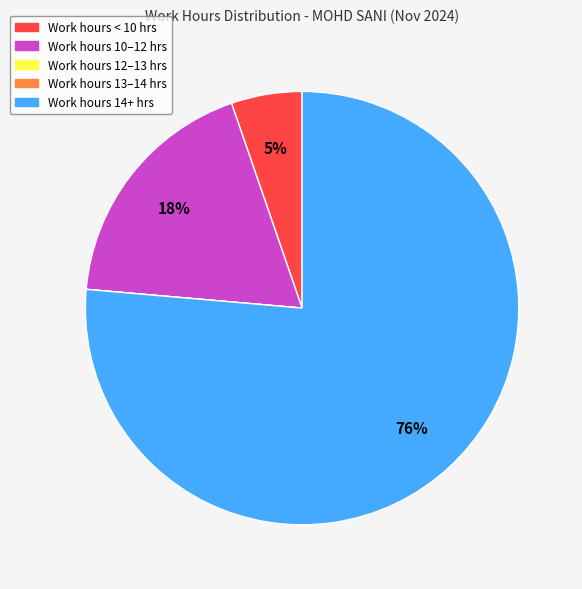

Is there any slice that represents more than half of the pie?

Yes